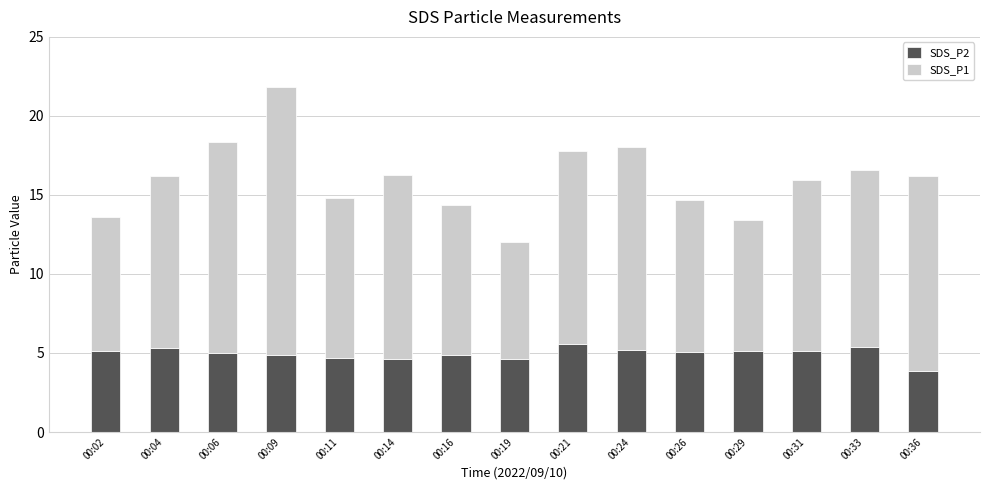

Read the SDS_P2 value at 00:21.

5.6